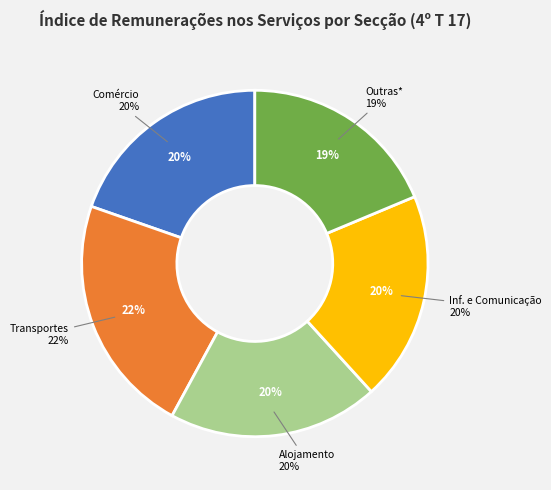

Is it true that Transportes e armazenagem is 31% of the pie?

False